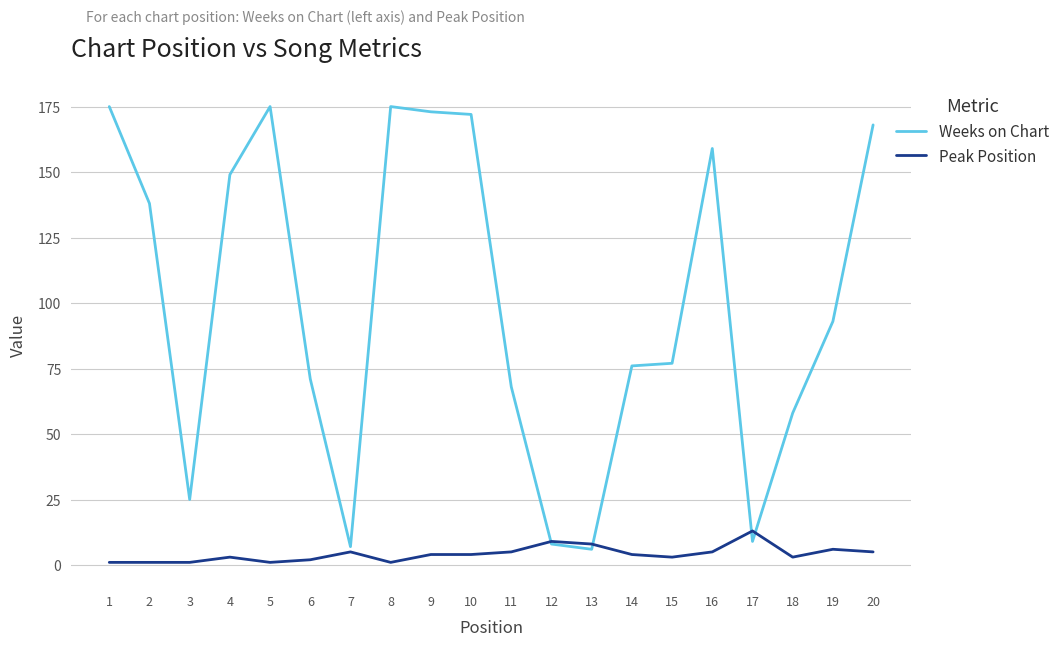

True or false: Weeks on Chart has more than 0 interior local peaks.

True